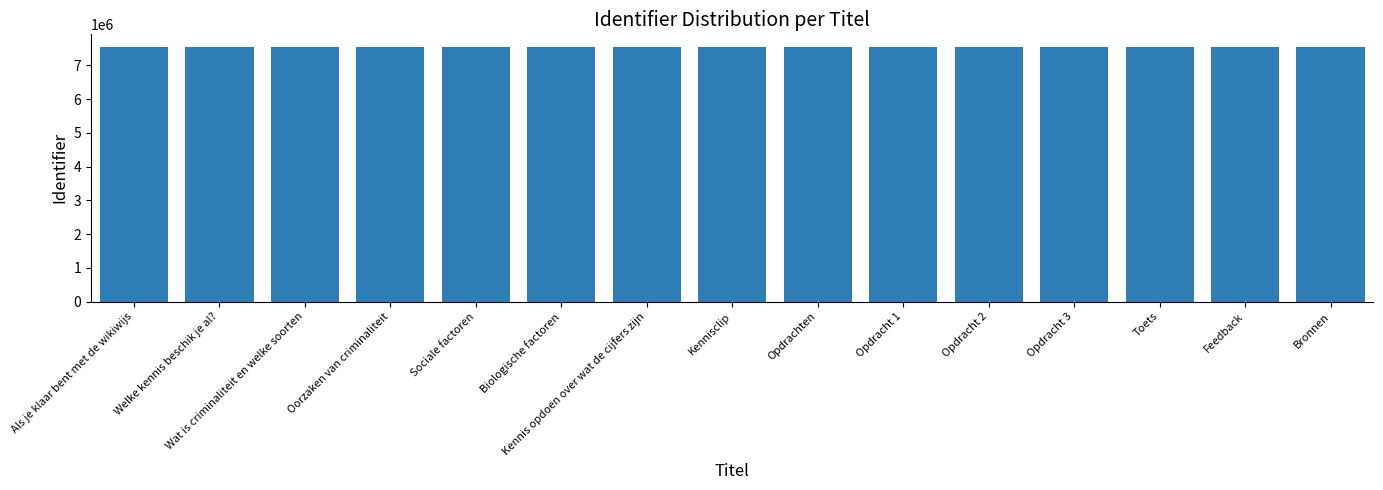

Read the value at Kennisclip.

7539159